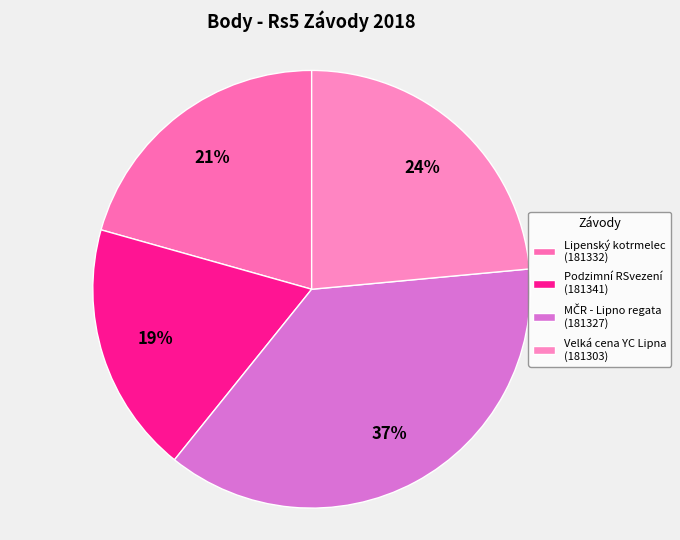

Which has a higher value, MČR - Lipno regata (181327) or Lipenský kotrmelec (181332)?

MČR - Lipno regata (181327)